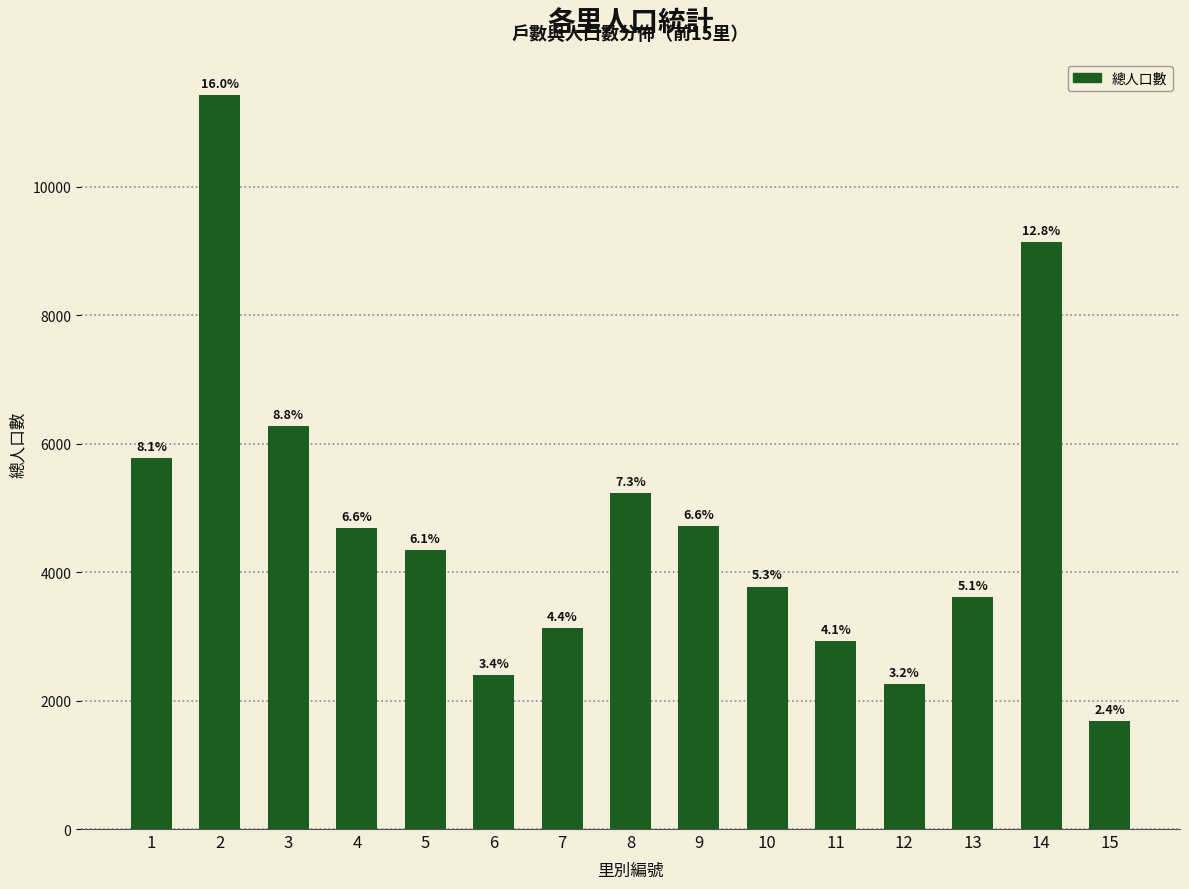

Read the value at 9, to the nearest 100.

4700